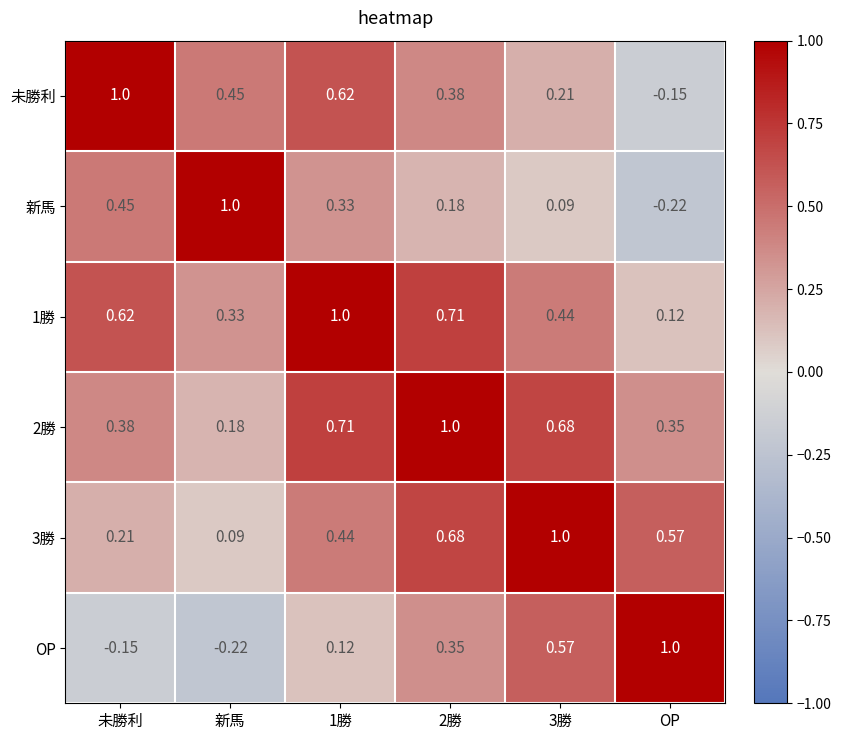

Where is 1勝 nearest to the value 0?

OP